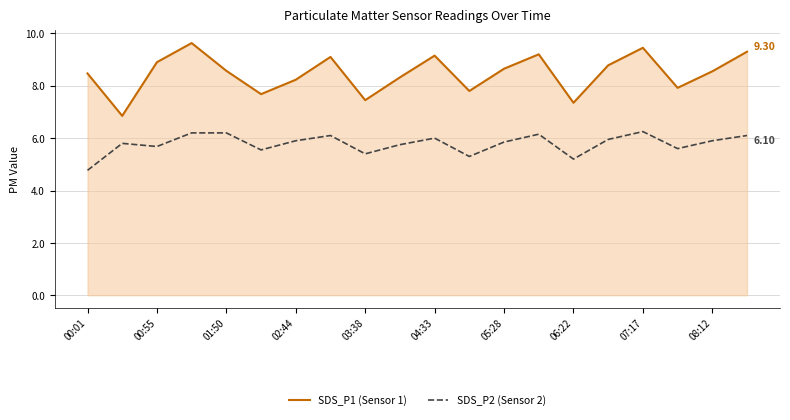

Is it true that SDS_P2 equals 9.7 at 19?

False